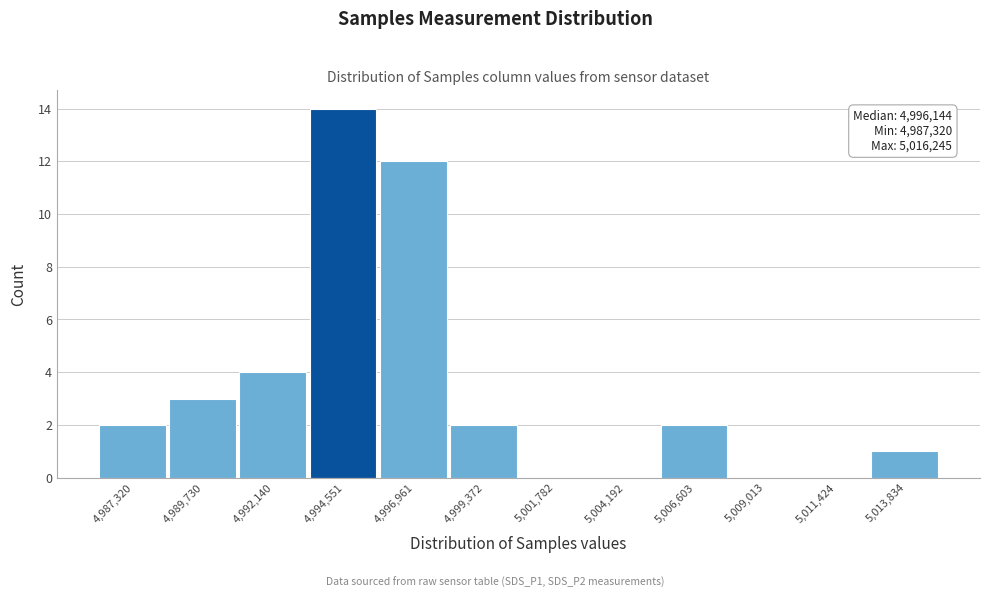

Reading left to right, transcribe all the data shown in this chart.

4,987,320=2	4,989,730=3	4,992,140=4	4,994,551=14	4,996,961=12	4,999,372=2	5,001,782=0	5,004,192=0	5,006,603=2	5,009,013=0	5,011,424=0	5,013,834=1